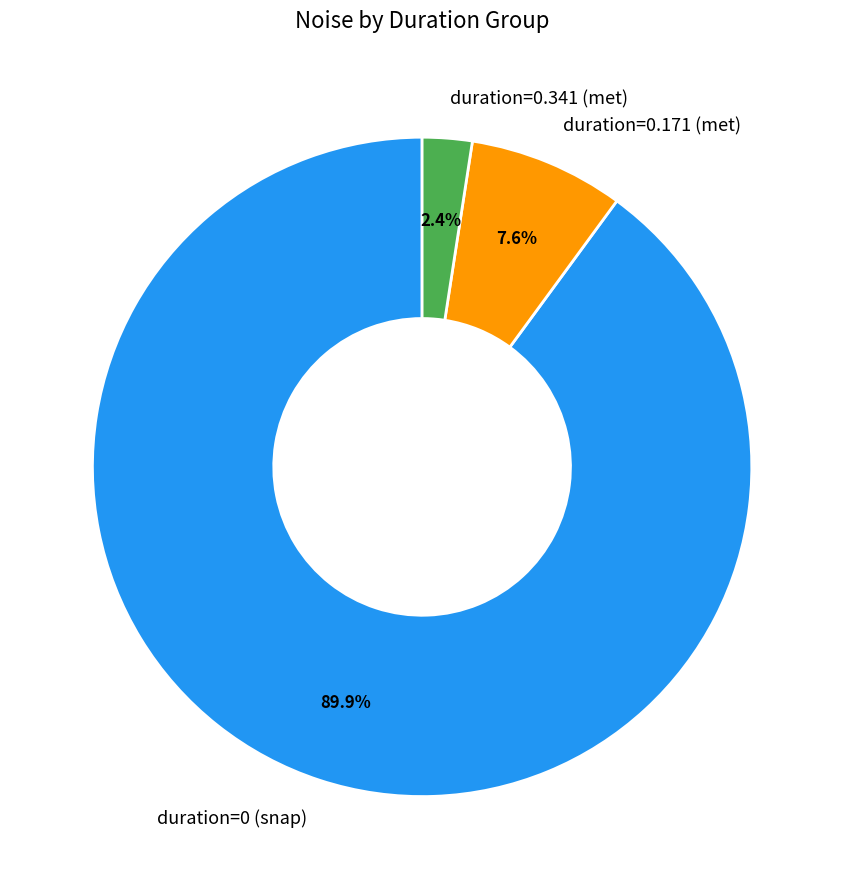

How many segments does this pie chart have?

3